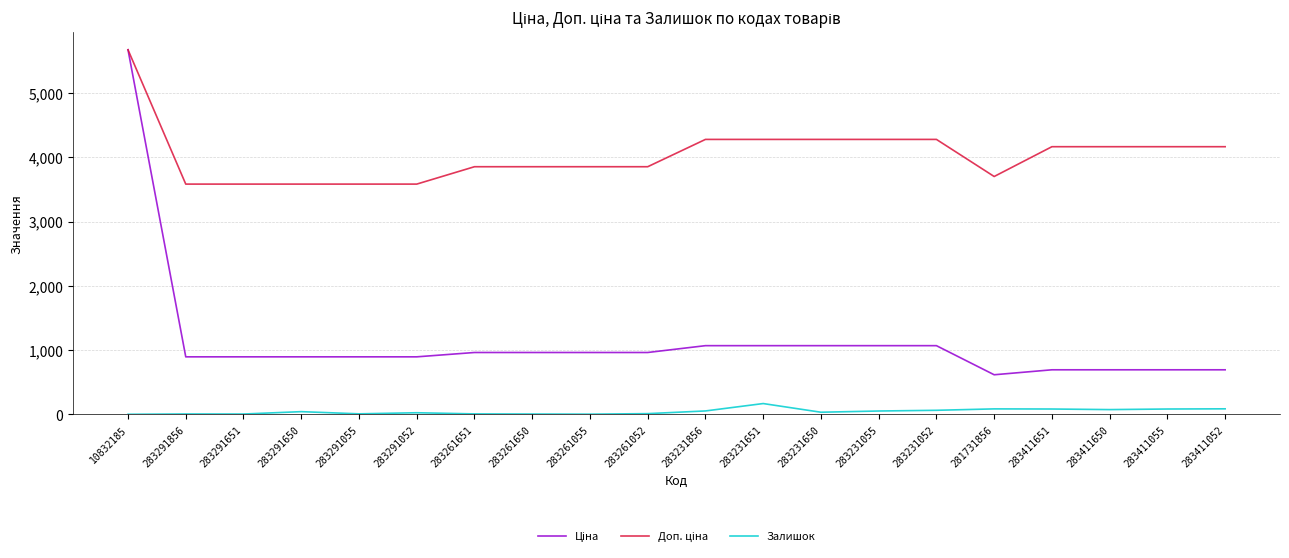

Is it true that Залишок equals 2.0 at 10832185?

True